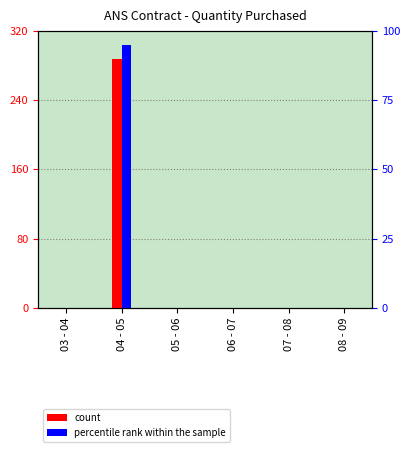

Is it true that percentile rank within the sample equals 43 at 08 - 09?

False